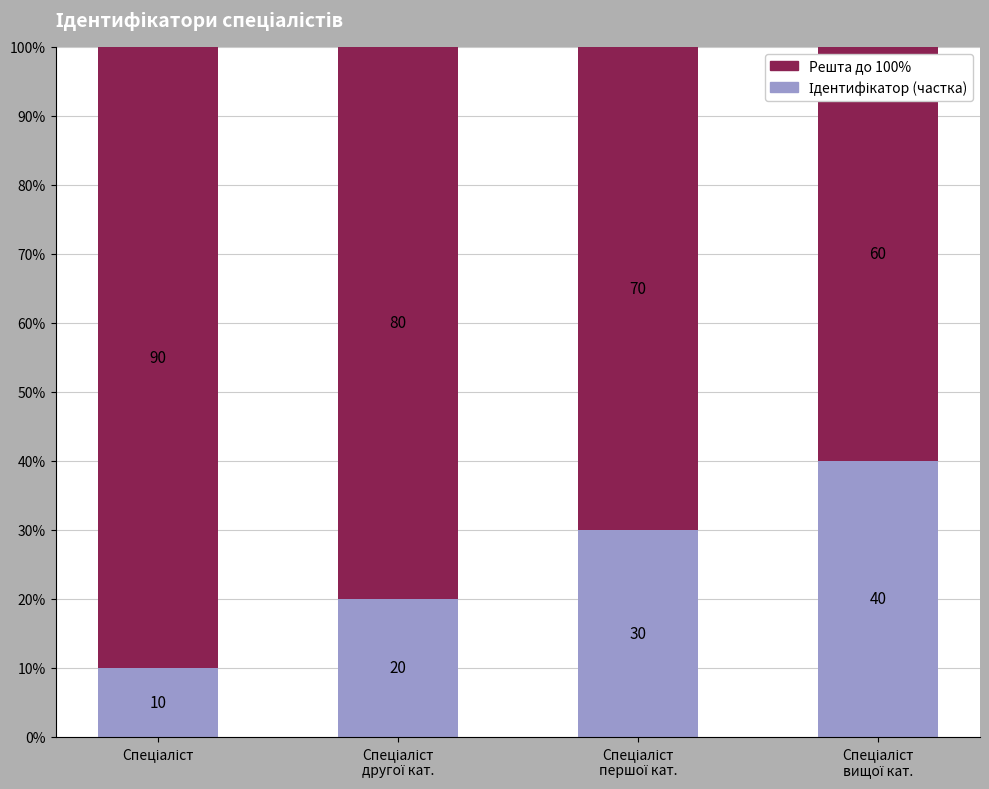

Which series changed the most between Спеціаліст
другої кат. and Спеціаліст
першої кат.?

Ідентифікатор (частка)